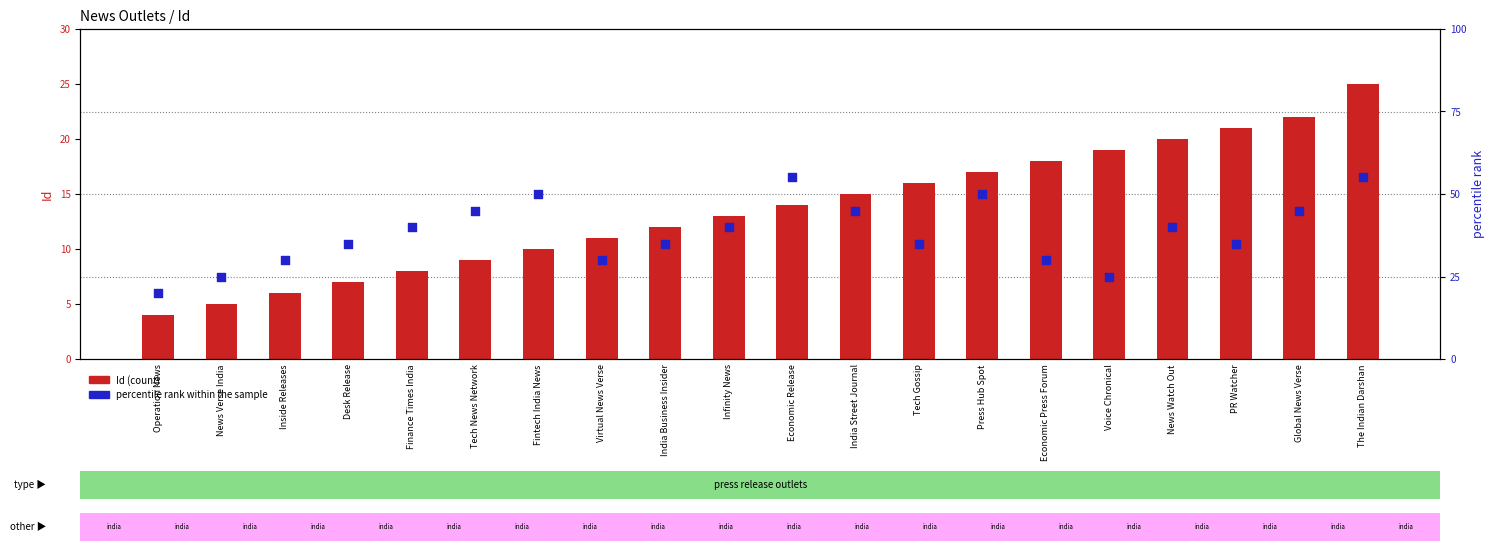

At which category is the sum across all series the highest?

The Indian Darshan